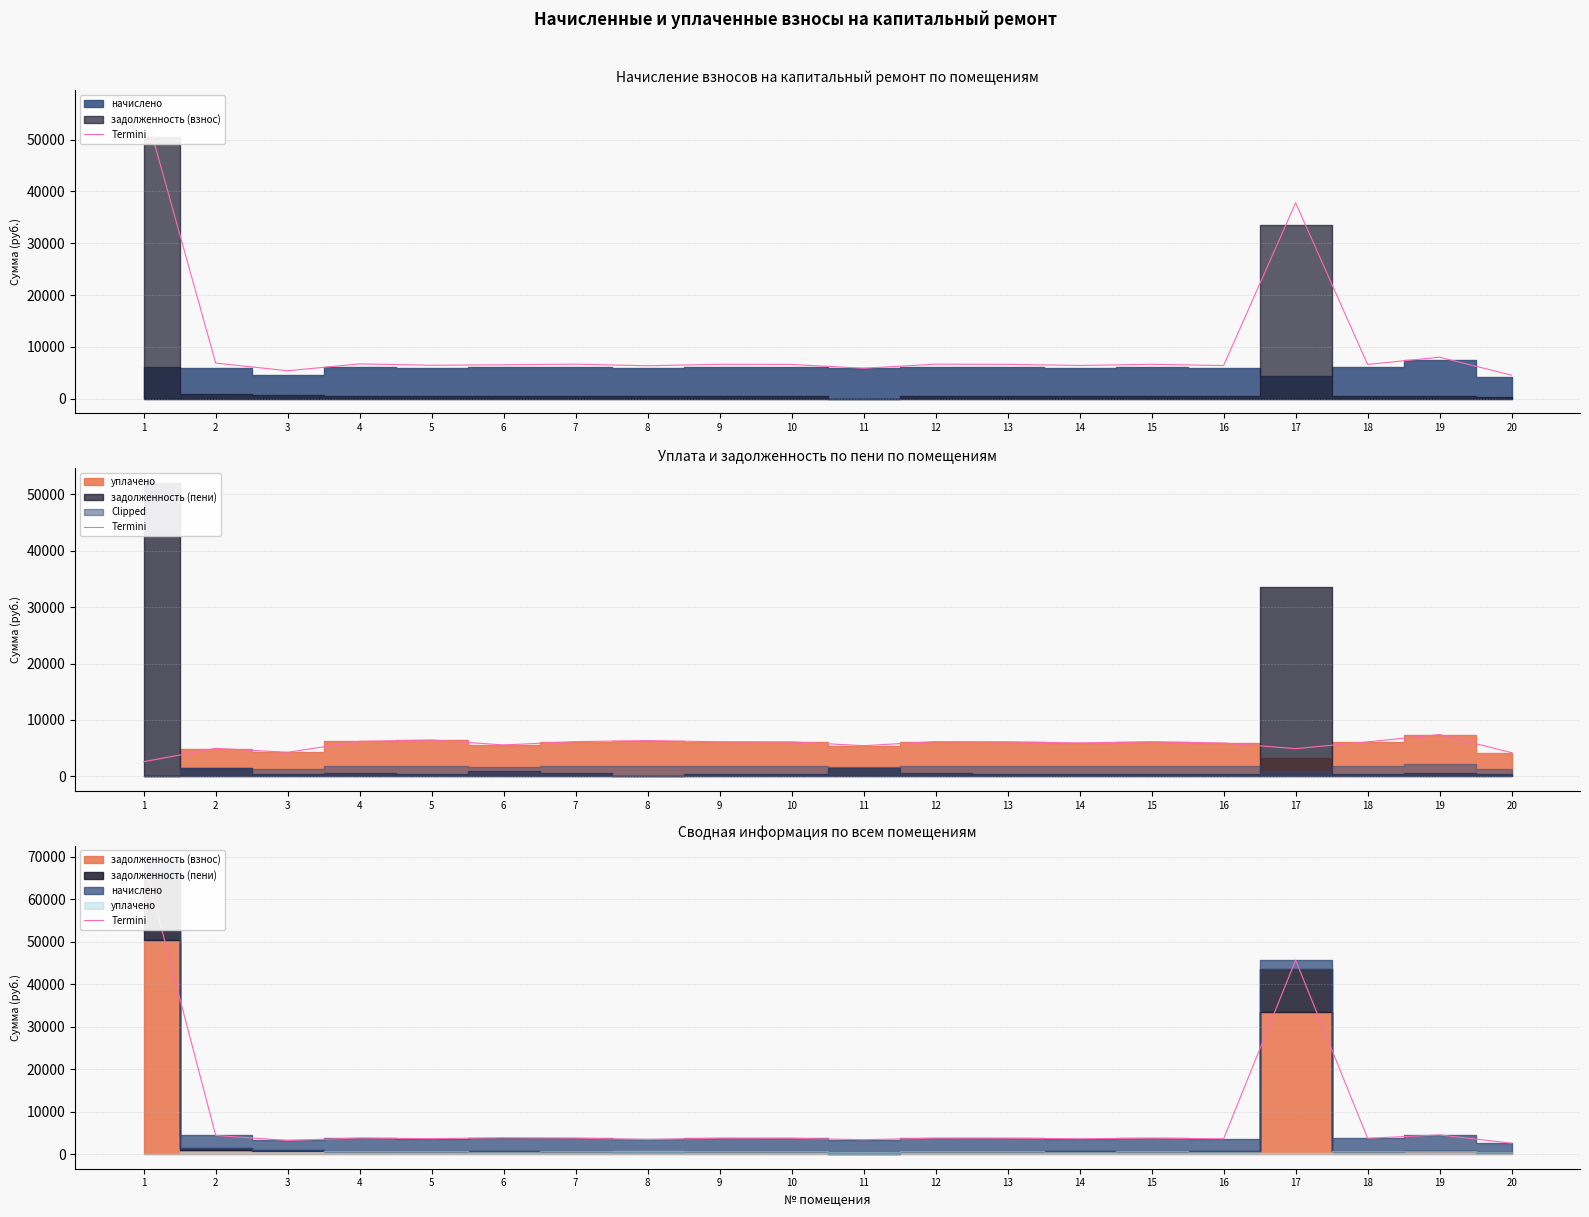

Which label corresponds to the smallest value in the chart?

20